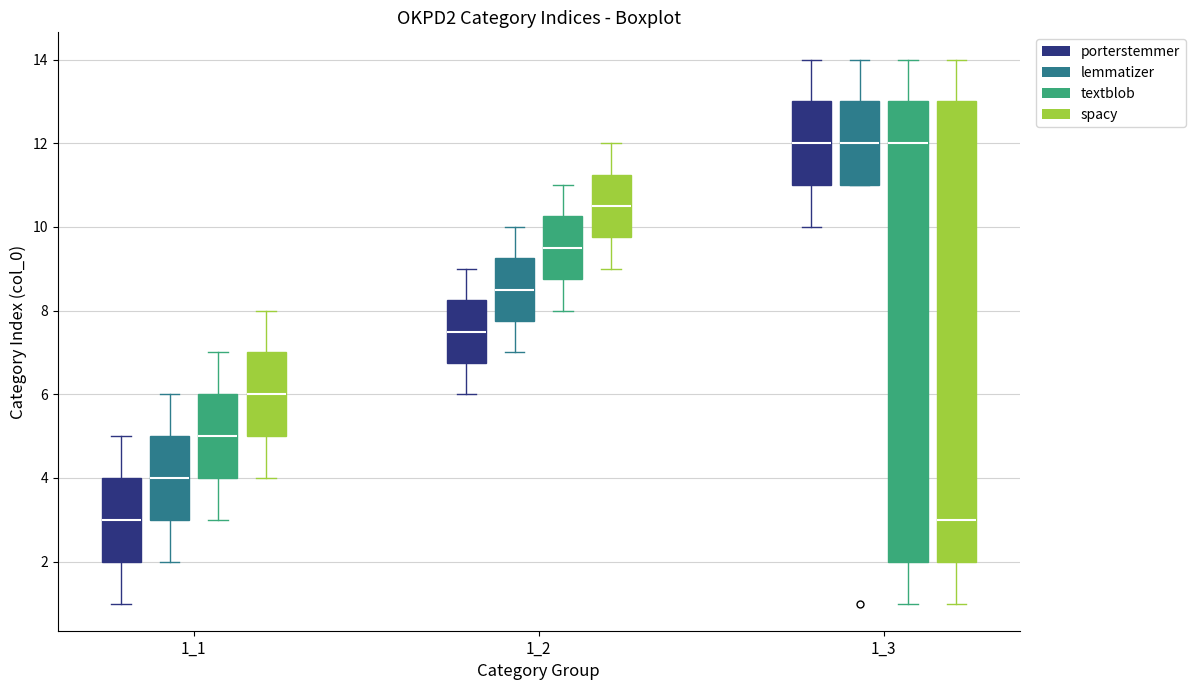

Reading left to right, read every box against the y-axis: the position of its median line, the range the box covers, and the ends of its whiskers. The values are not printed on the chart, so give them approximately, as read against the axis.

1_1 (porterstemmer): median 3.0, box 2.0 to 4.0, whiskers 1.0 to 5.0
1_1 (lemmatizer): median 4.0, box 3.0 to 5.0, whiskers 2.0 to 6.0
1_1 (textblob): median 5.0, box 4.0 to 6.0, whiskers 3.0 to 7.0
1_1 (spacy): median 6.0, box 5.0 to 7.0, whiskers 4.0 to 8.0
1_2 (porterstemmer): median 7.6, box 6.8 to 8.2, whiskers 6.0 to 9.0
1_2 (lemmatizer): median 8.6, box 7.8 to 9.2, whiskers 7.0 to 10.0
1_2 (textblob): median 9.6, box 8.8 to 10.2, whiskers 8.0 to 11.0
1_2 (spacy): median 10.6, box 9.8 to 11.2, whiskers 9.0 to 12.0
1_3 (porterstemmer): median 12.0, box 11.0 to 13.0, whiskers 10.0 to 14.0
1_3 (lemmatizer): median 12.0, box 11.0 to 13.0, whiskers 11.0 to 14.0
1_3 (textblob): median 12.0, box 2.0 to 13.0, whiskers 1.0 to 14.0
1_3 (spacy): median 3.0, box 2.0 to 13.0, whiskers 1.0 to 14.0